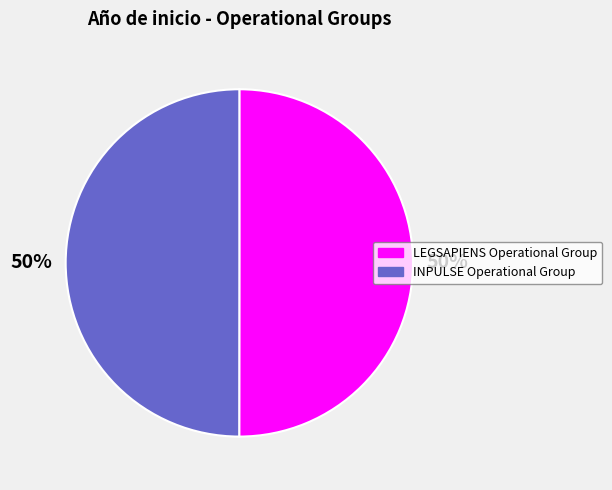

True or false: LEGSAPIENS Operational Group accounts for 50% of the total.

True